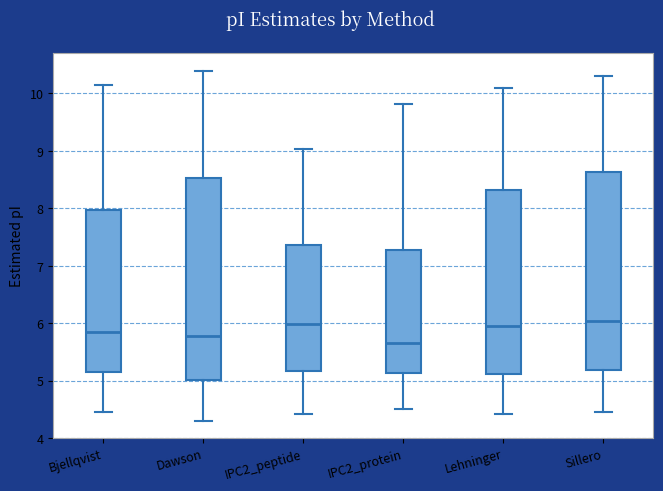

Reading left to right, transcribe this box plot: for each box, give where its median line is, the range the box spans, and where its two whiskers end, as read against the y-axis. The values are not printed on the chart, so give them approximately, as read against the axis.

Bjellqvist: median 5.8, box 5.2 to 8.0, whiskers 4.5 to 10.1
Dawson: median 5.8, box 5.0 to 8.5, whiskers 4.3 to 10.4
IPC2_peptide: median 6.0, box 5.2 to 7.4, whiskers 4.4 to 9.0
IPC2_protein: median 5.7, box 5.1 to 7.3, whiskers 4.5 to 9.8
Lehninger: median 6.0, box 5.1 to 8.3, whiskers 4.4 to 10.1
Sillero: median 6.0, box 5.2 to 8.6, whiskers 4.5 to 10.3